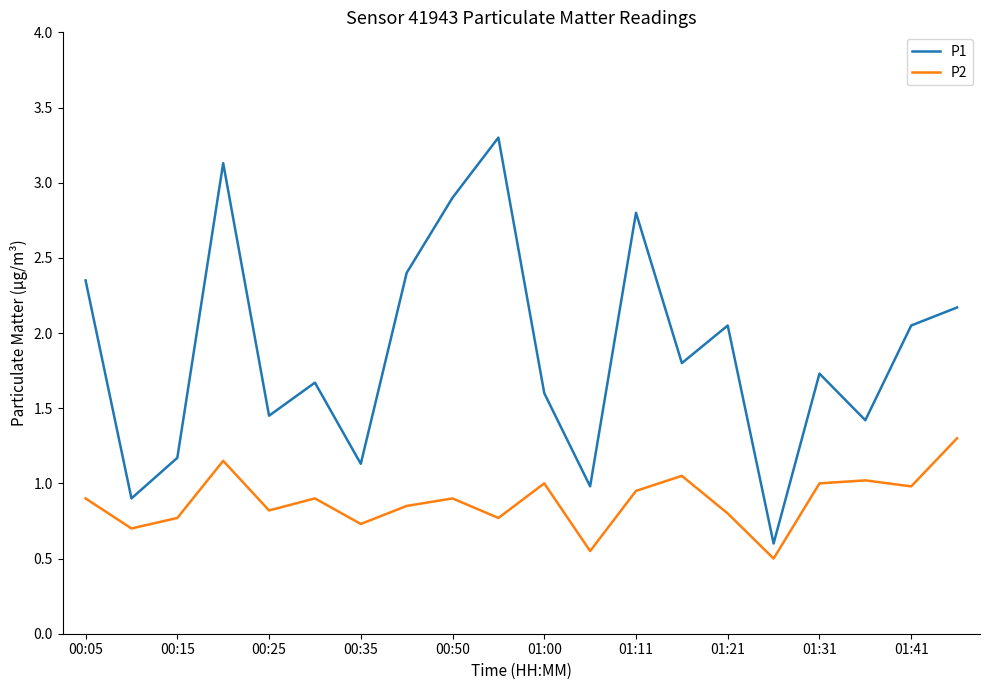

Which series has the widest spread of values?

P1